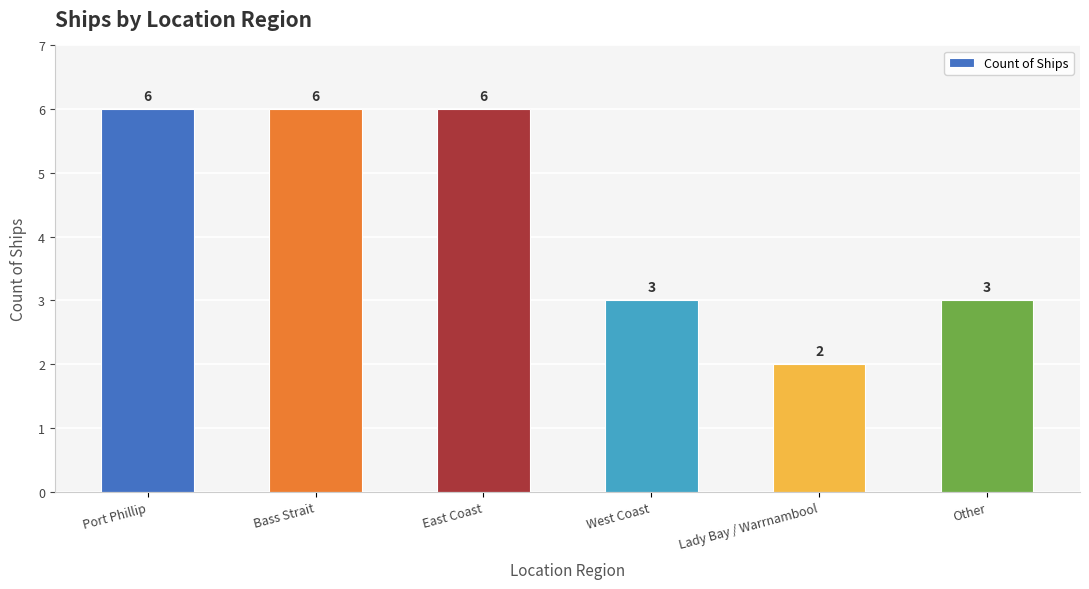

Is it true that the value at East Coast is 6?

True